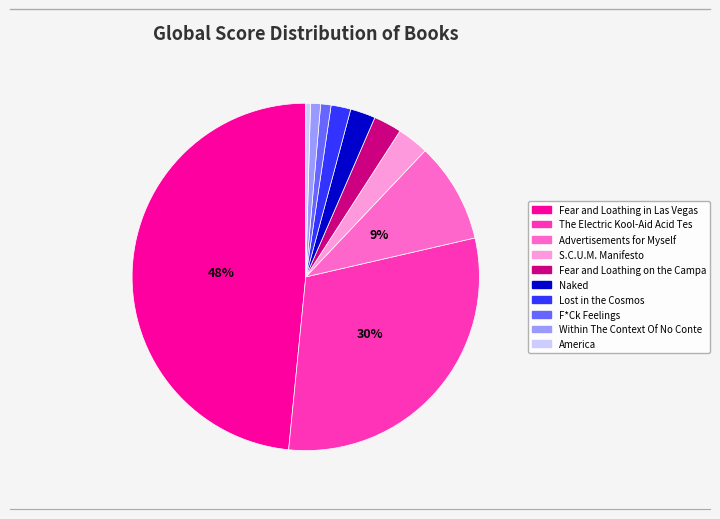

Does any single category account for the majority?

No